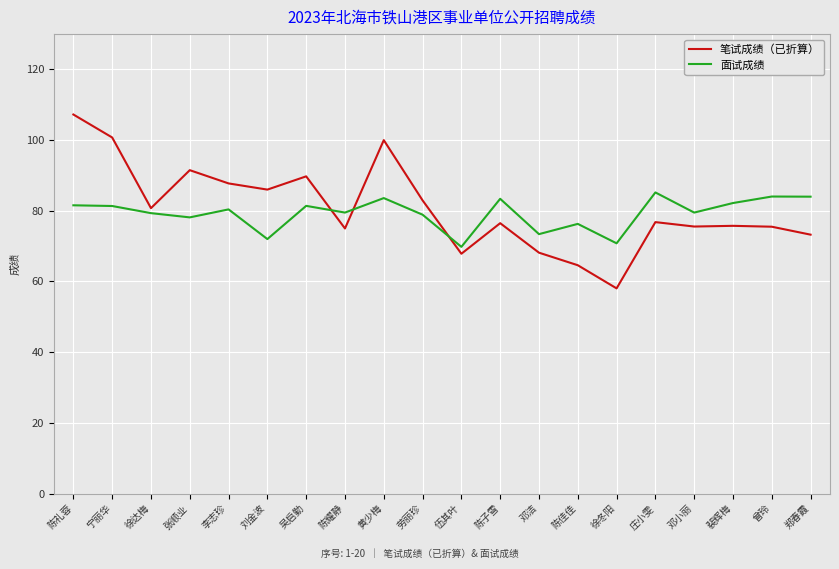

List the series in order of their peak value, highest first.

笔试成绩（已折算）, 面试成绩